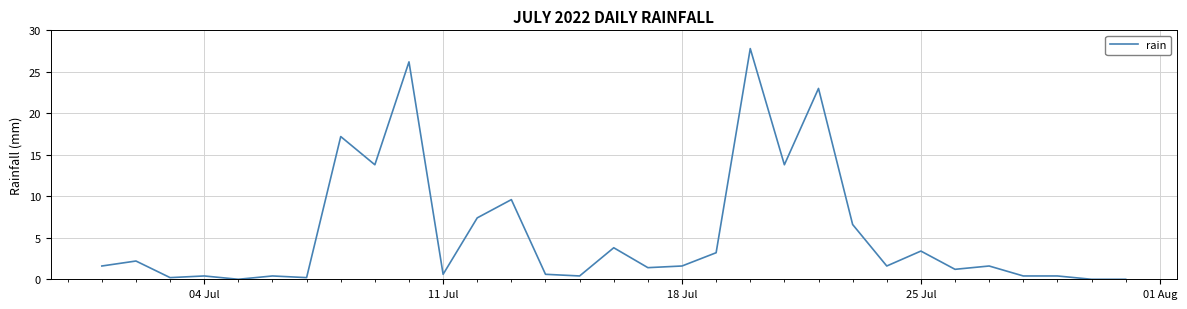

Count the number of data series in this chart.

1